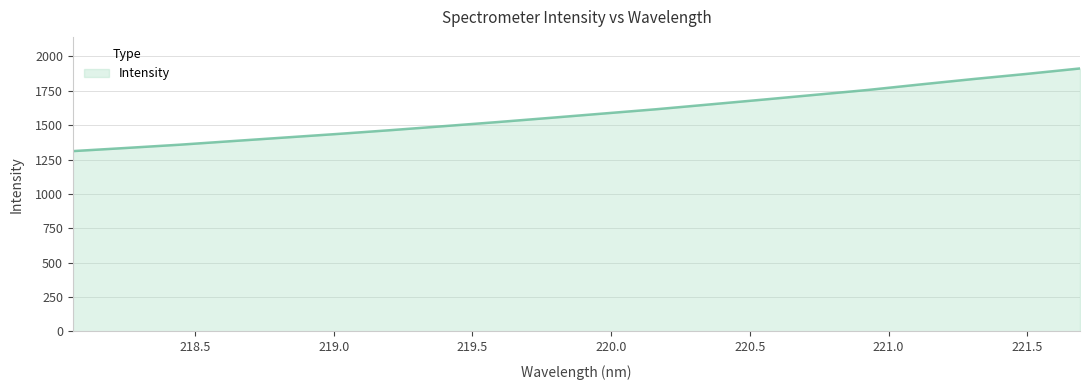

Count the number of data series in this chart.

1